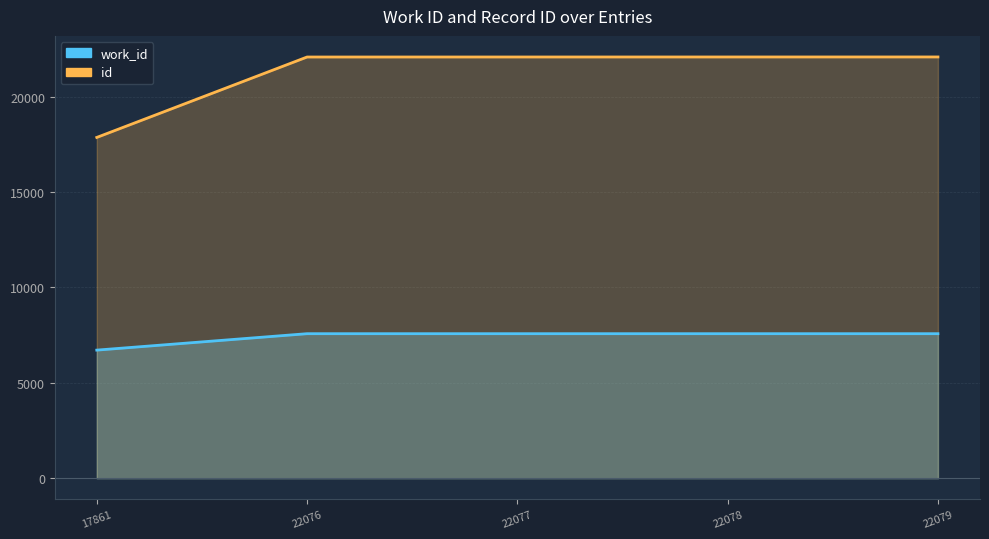

At which label is id closest to 19970?

22076